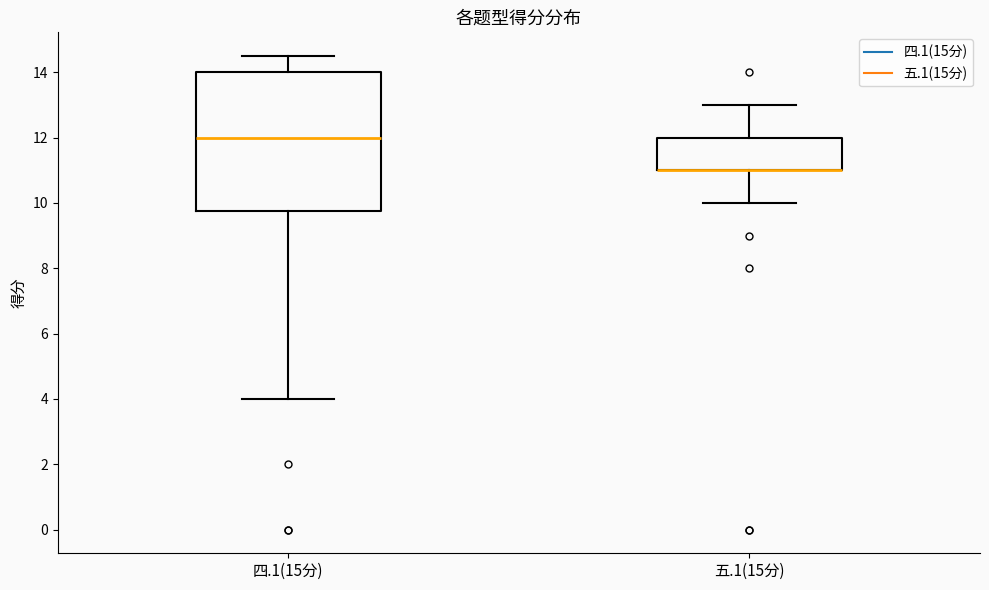

Which box is the tallest, from its lower edge to its upper edge?

四.1(15分)